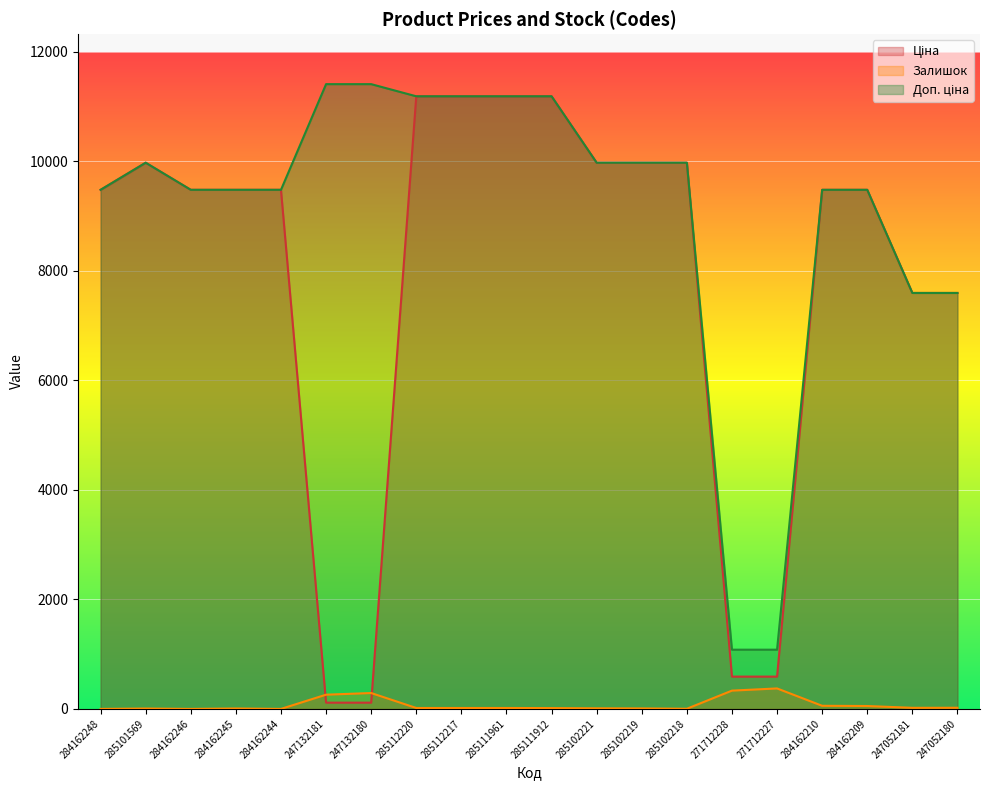

At which category does Доп. ціна reach its first local peak?

285101569